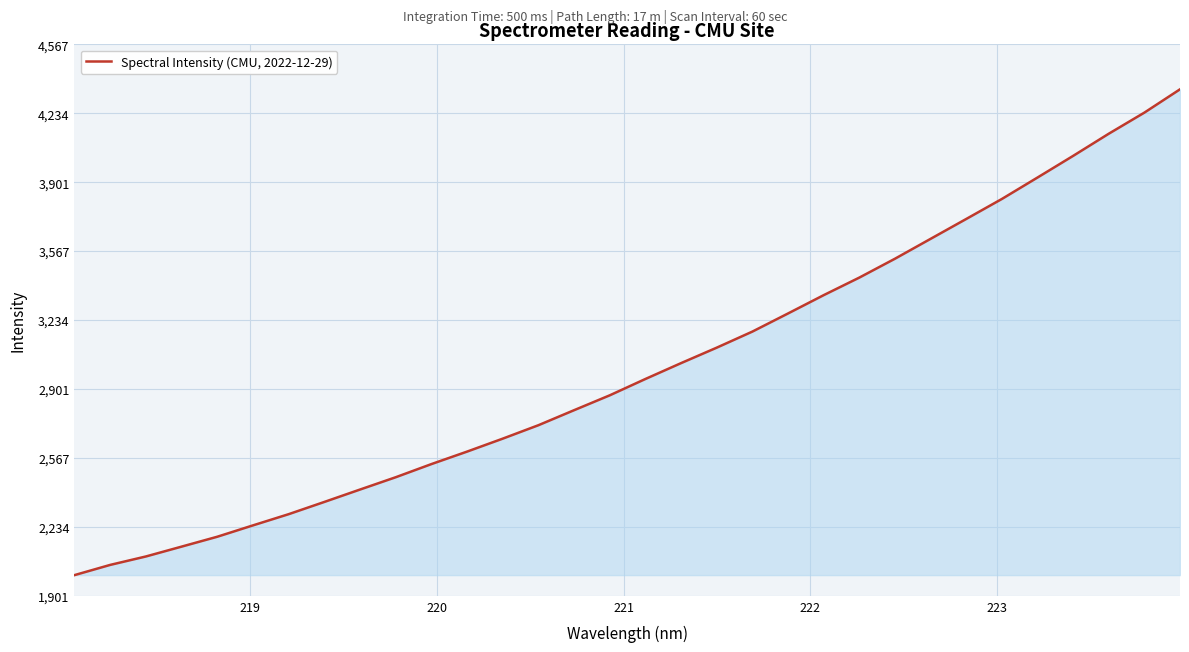

How many lines are shown in the chart?

1